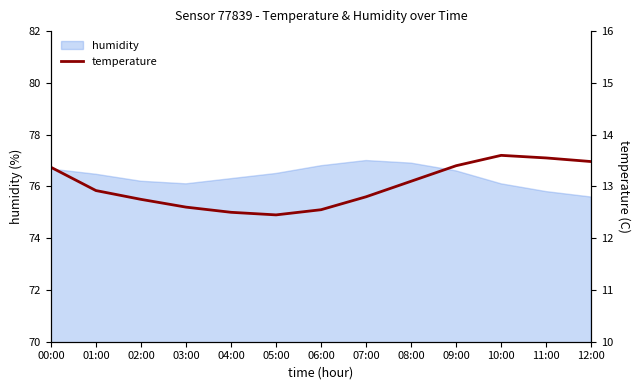

What is the difference between the values at 00:00 and 08:00?

0.3